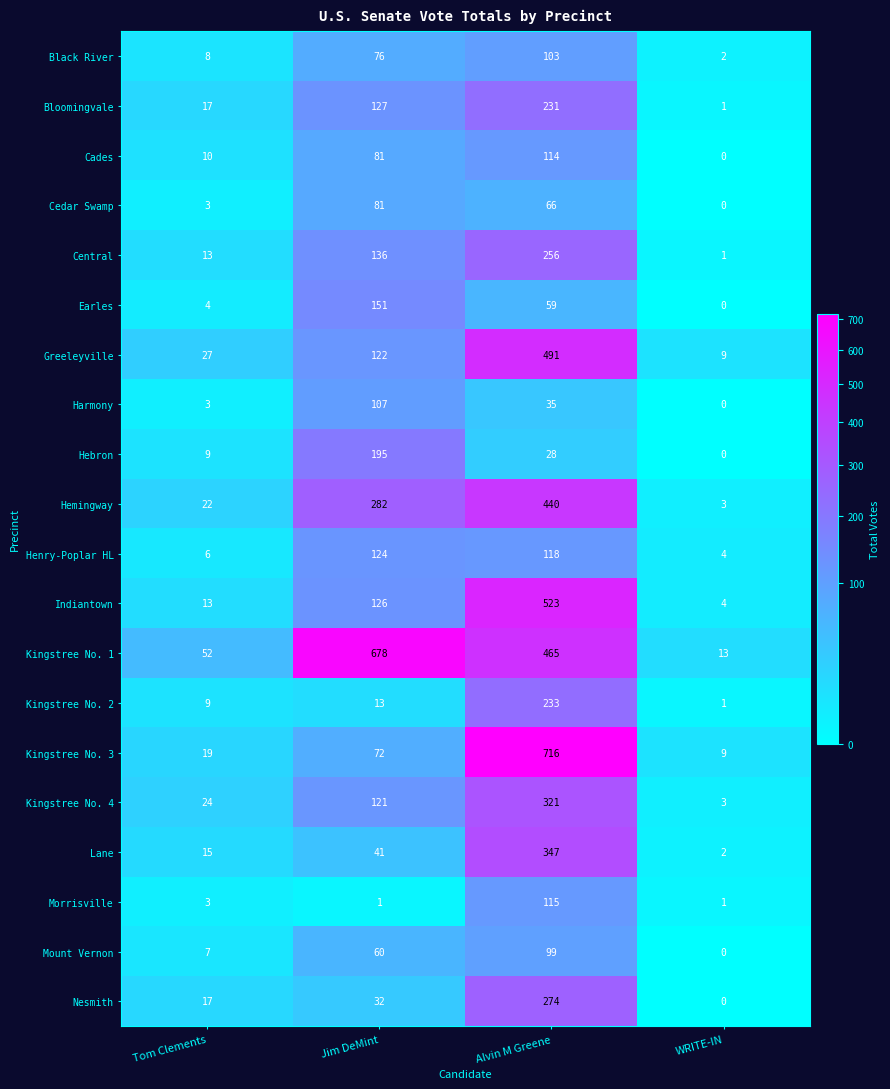

Count the number of categories in the chart.

4